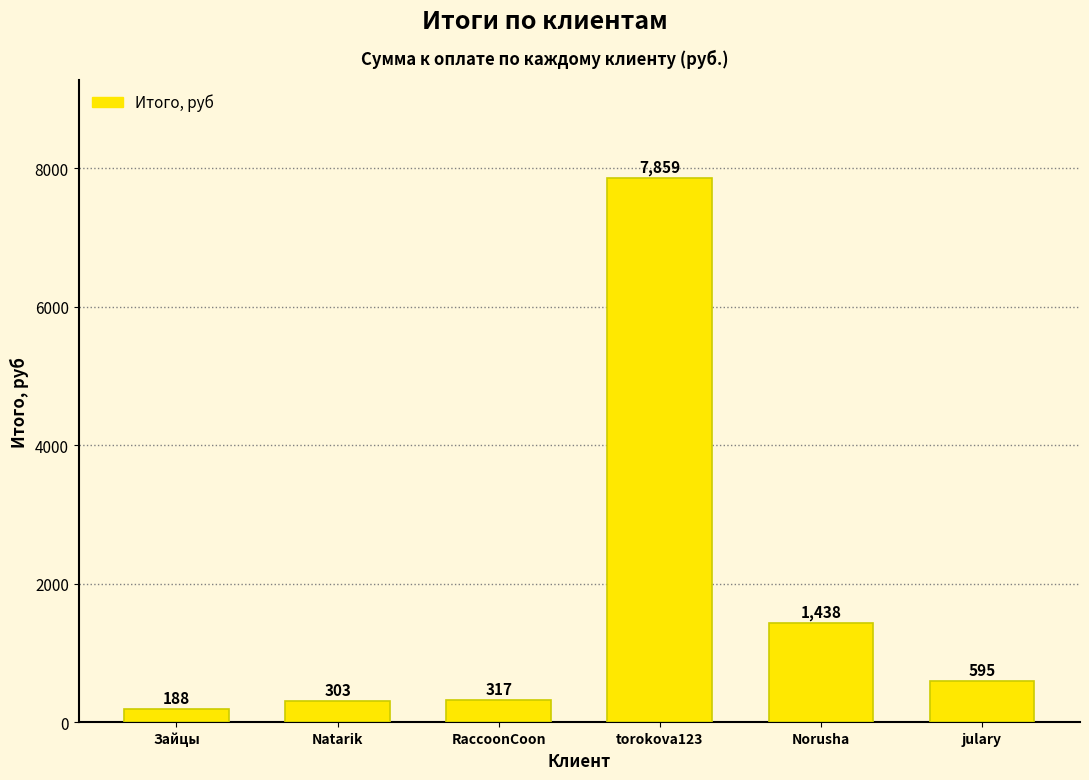

What is the approximate value at Norusha?

1438.2